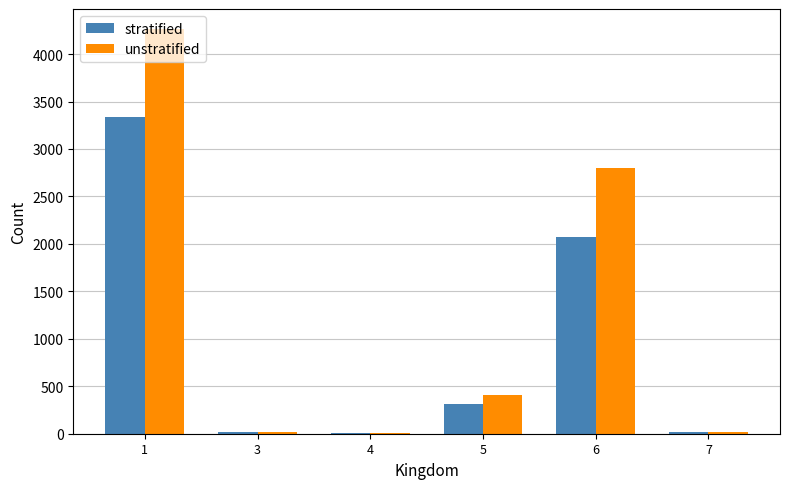

Which series changed the most between 4 and 5?

unstratified